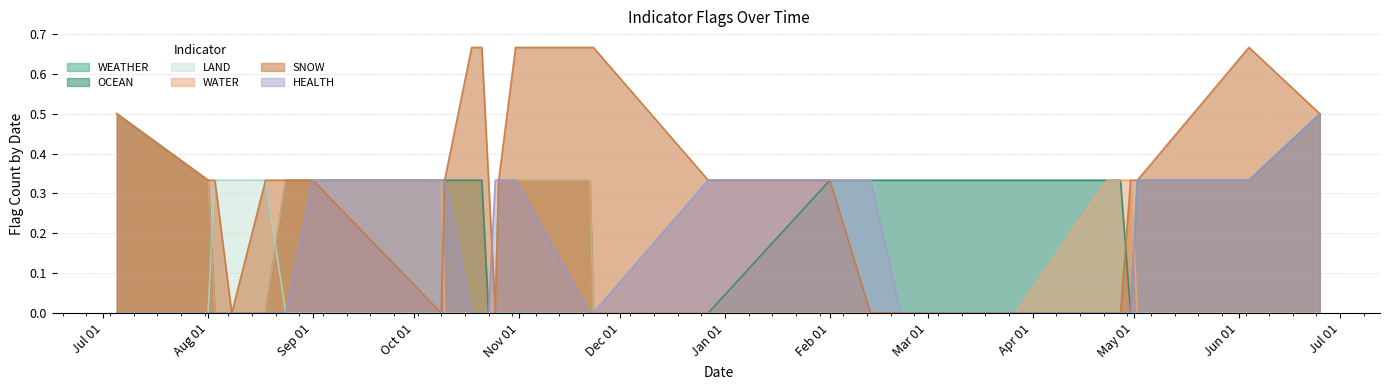

How many interior local peaks does the WATER series have?

3